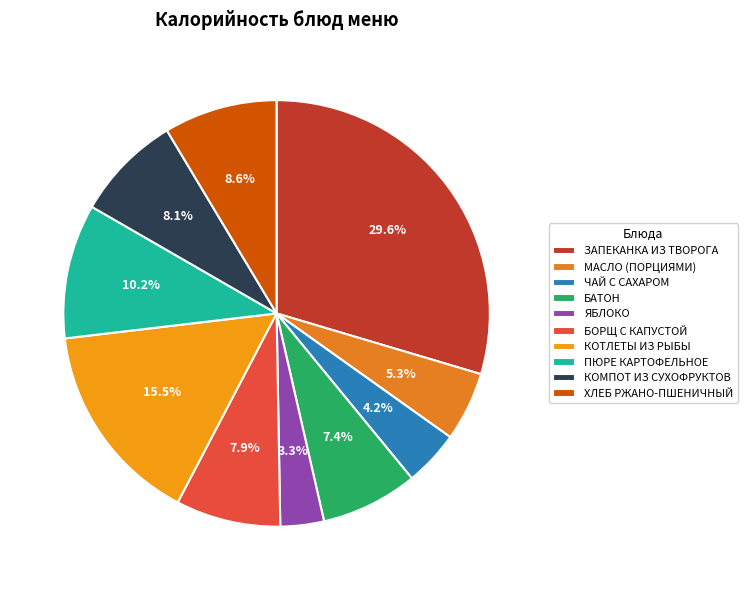

The МАСЛО (ПОРЦИЯМИ) slice represents 16% of the pie. True or false?

False